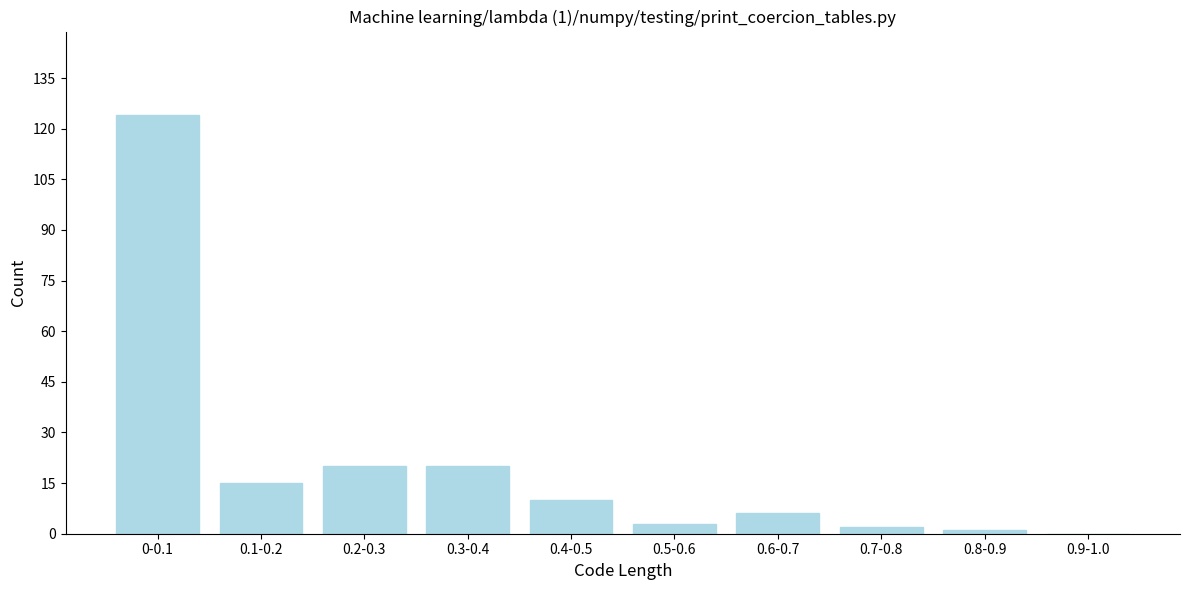

Reading left to right, what are all the values shown in this chart?

0-0.1=124	0.1-0.2=15	0.2-0.3=20	0.3-0.4=20	0.4-0.5=10	0.5-0.6=3	0.6-0.7=6	0.7-0.8=2	0.8-0.9=1	0.9-1.0=0